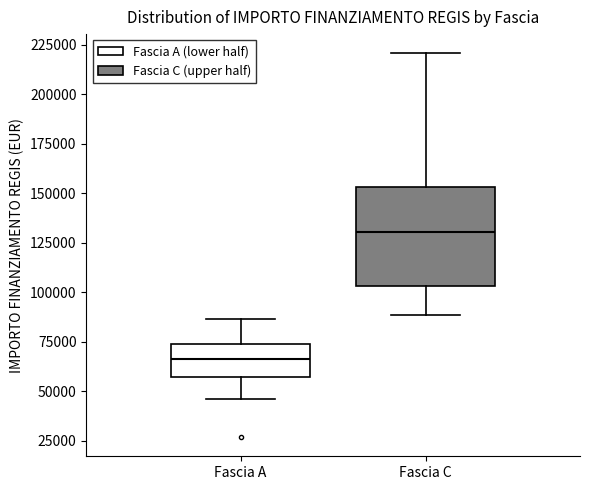

Reading left to right, read every box against the y-axis: the position of its median line, the range the box covers, and the ends of its whiskers. The values are not printed on the chart, so give them approximately, as read against the axis.

Fascia A: median 65000, box 55000 to 75000, whiskers 45000 to 85000
Fascia C: median 130000, box 105000 to 155000, whiskers 90000 to 220000